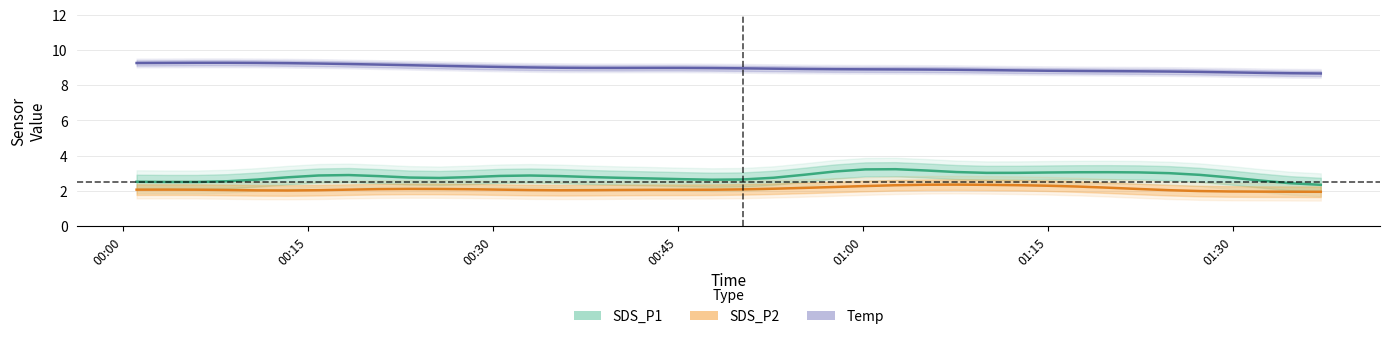

Reading right to left, what are all the values shown in this chart?

SDS_P1: 2.1	2.1	2.9	2.7	2.9	3.6	3.0	2.4	3.8	2.4	3.9	2.3	2.8	3.3	2.9	4.9	2.3	3.2	2.4	2.3	2.2	3.5	2.3	3.1	2.1	3.1	2.8	3.9	2.4	2.2	2.5	2.4	4.1	3.1	2.5	2.5	2.5	2.3	2.4	2.7
SDS_P2: 1.9	1.9	2.2	1.9	1.8	2.0	2.2	2.1	2.4	2.2	2.6	2.1	2.3	2.8	2.1	2.4	2.0	2.3	2.2	1.9	2.0	2.2	1.9	2.3	2.0	1.8	1.9	2.3	2.1	2.0	2.1	2.2	2.3	1.7	2.1	1.8	2.3	2.1	2.1	2.0
Temp: 8.6	8.7	8.7	8.7	8.8	8.8	8.8	8.8	8.8	8.8	8.8	8.9	8.9	8.9	8.9	8.9	8.9	8.9	8.9	9.0	9.0	9.0	9.0	9.0	8.9	9.0	9.0	9.0	9.1	9.1	9.1	9.2	9.2	9.3	9.2	9.3	9.3	9.3	9.3	9.2